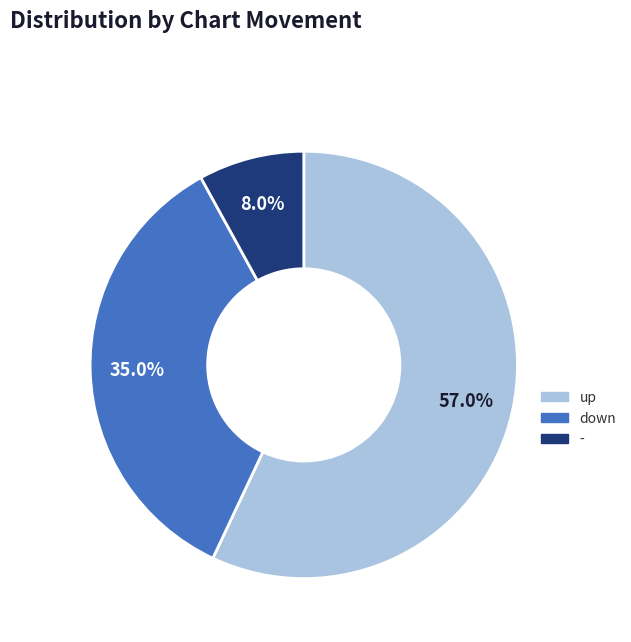

Between down and up, which is larger?

up